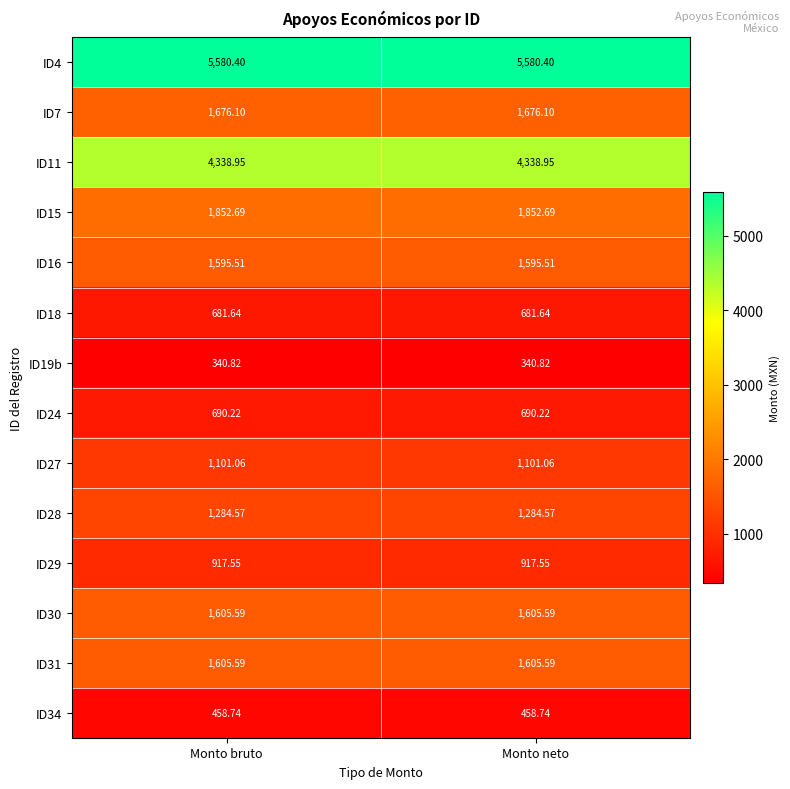

Which has a higher value, Monto neto or Monto bruto?

Monto neto